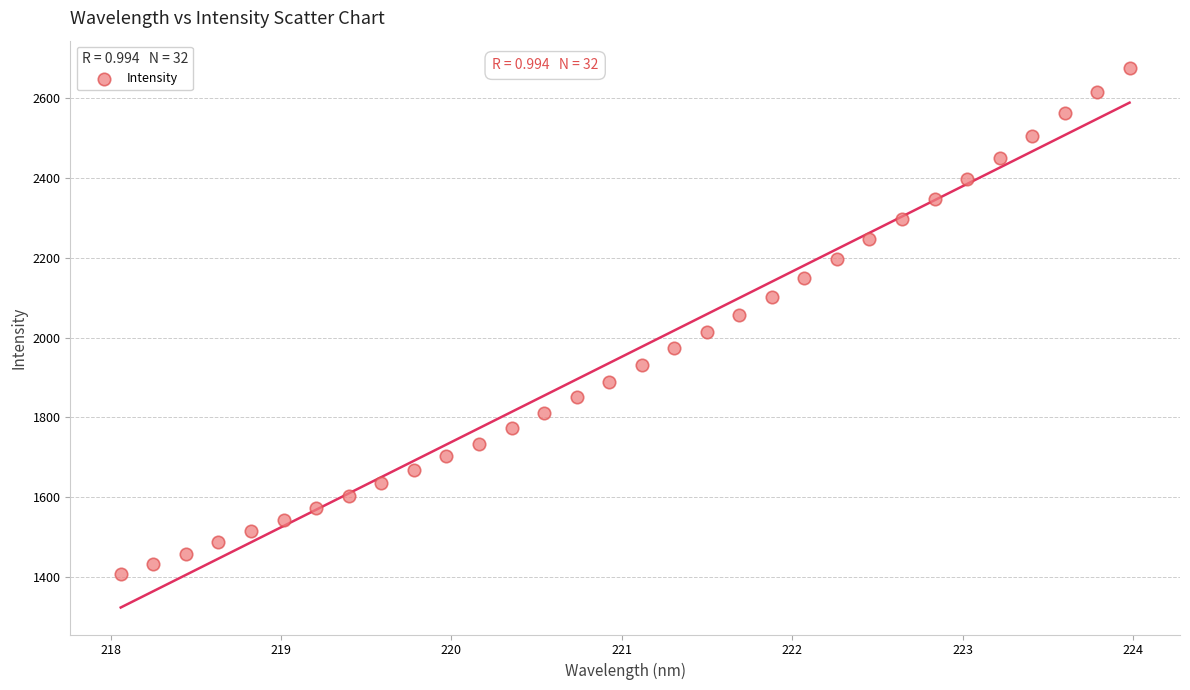

What is the range of X values (max minus min)?

5.9